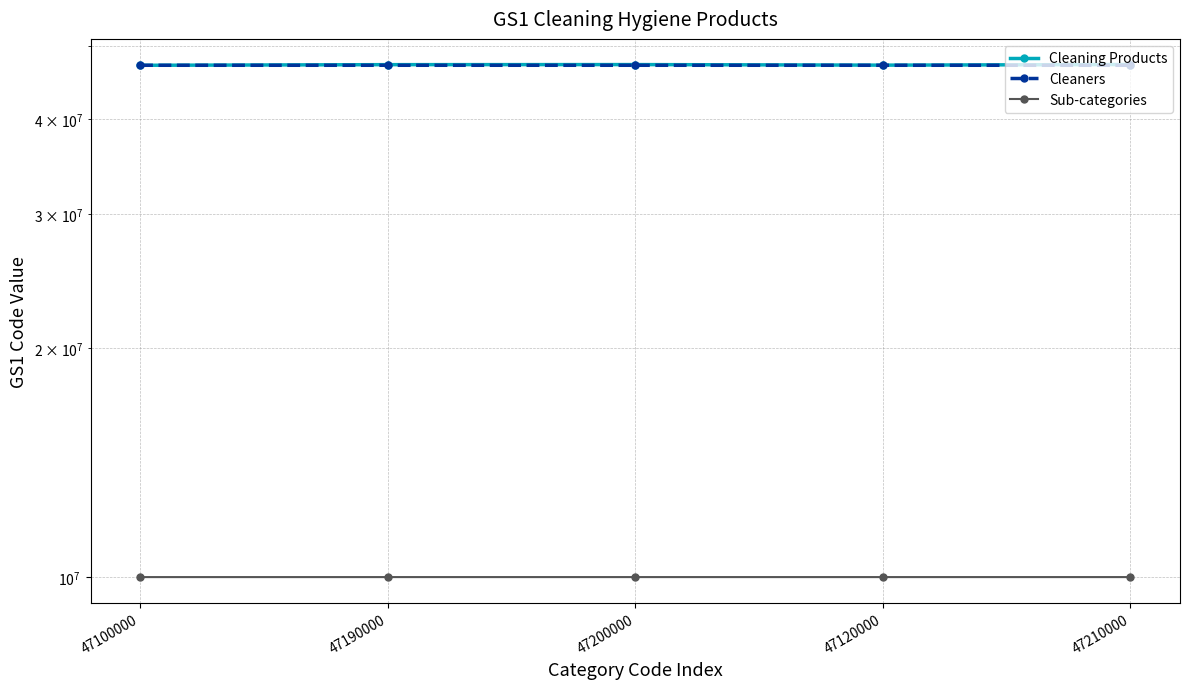

Reading left to right, what are all the values shown in this chart?

Cleaning Products: 47100000	47190000	47200000	47120000	47210000
Cleaners: 47101600	47102000	47101500	47101700	47101900
Sub-categories: 10000505	10000441	10000702	10000402	10000743